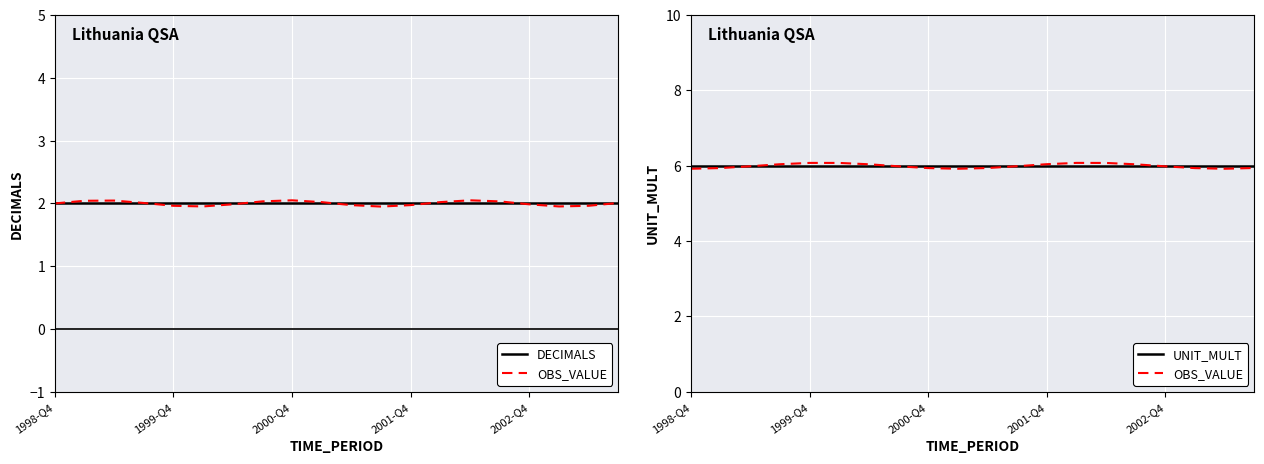

What are all the series names shown in the legend?

DECIMALS, OBS_VALUE, UNIT_MULT